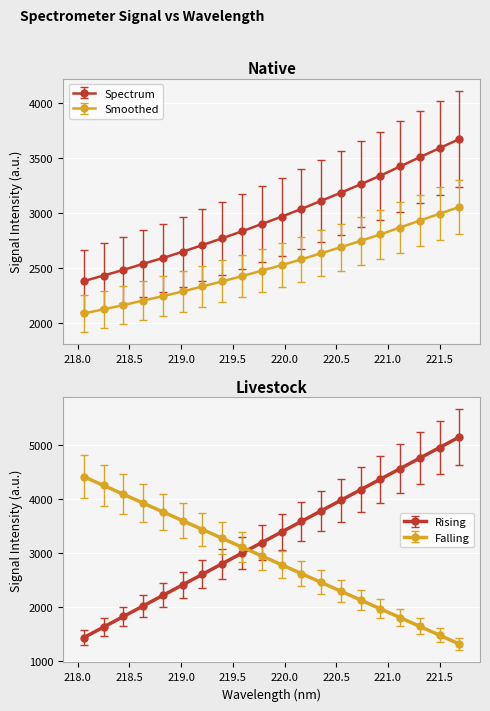

How many categories are shown in the chart?

20